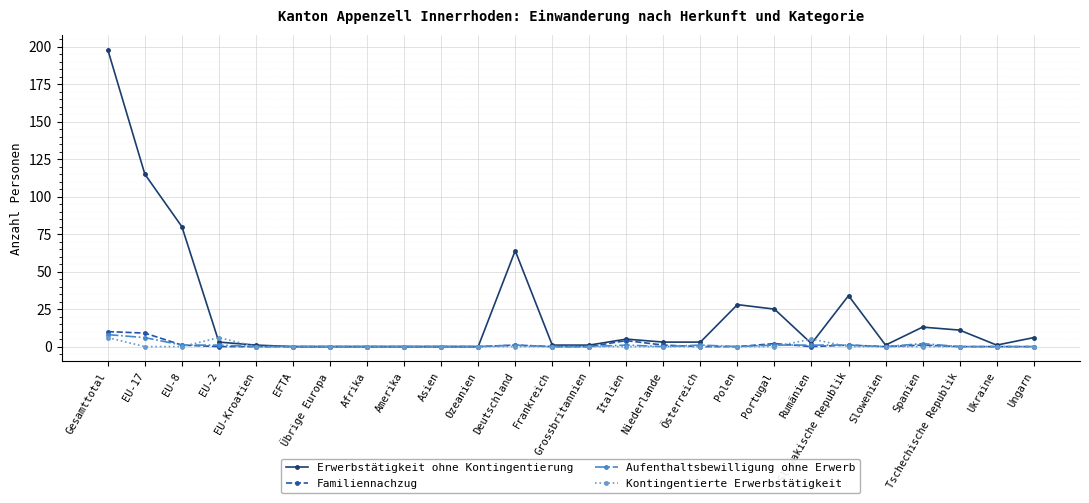

What is the greatest value displayed?

198